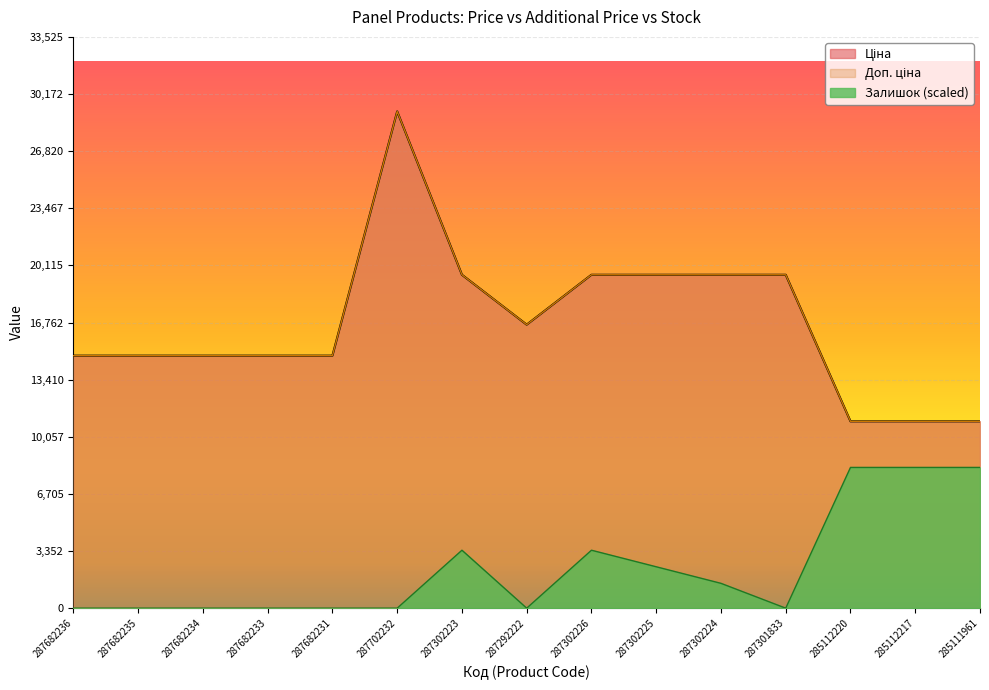

Is it true that Доп. ціна equals 19564.9 at 287301833?

True